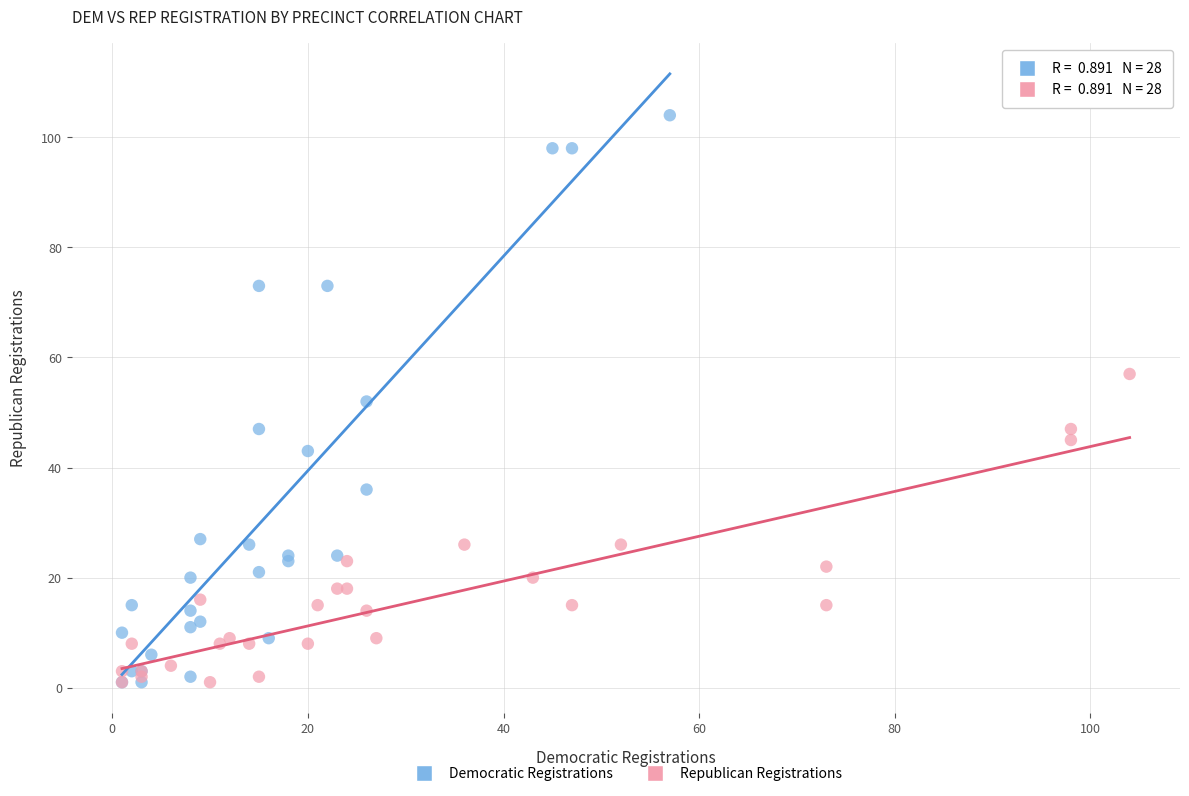

Which series contains the highest Y value?

Democratic Registrations